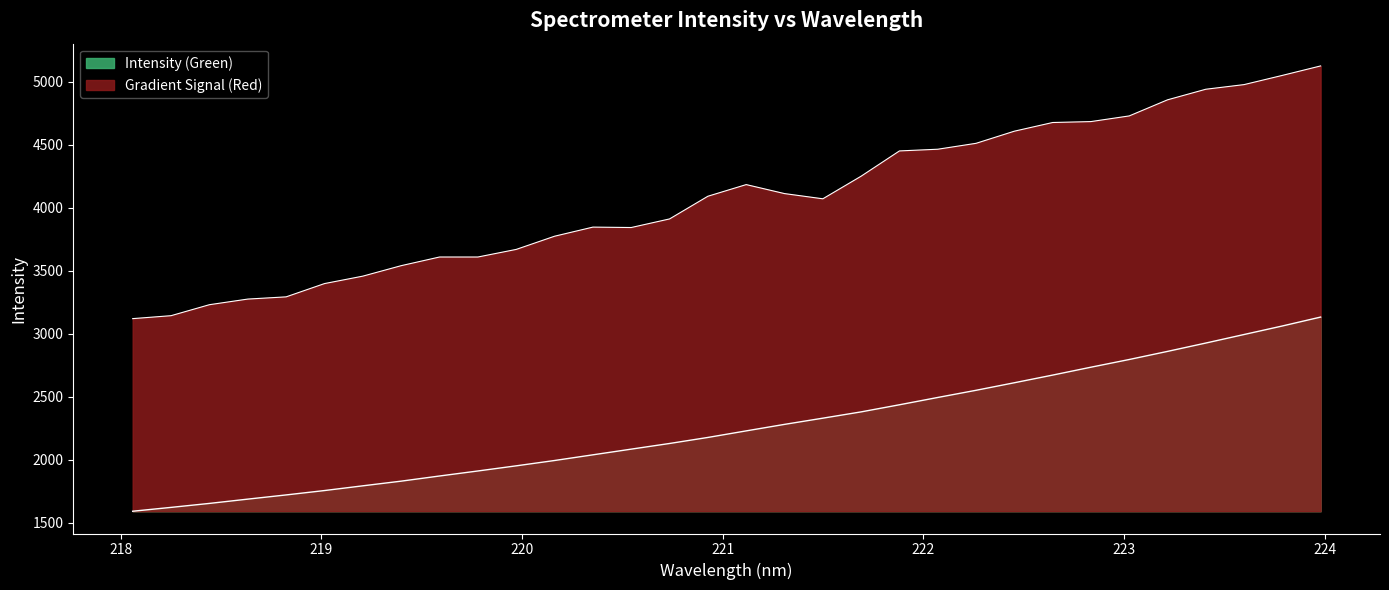

Which label corresponds to the smallest value in the chart?

218.0596